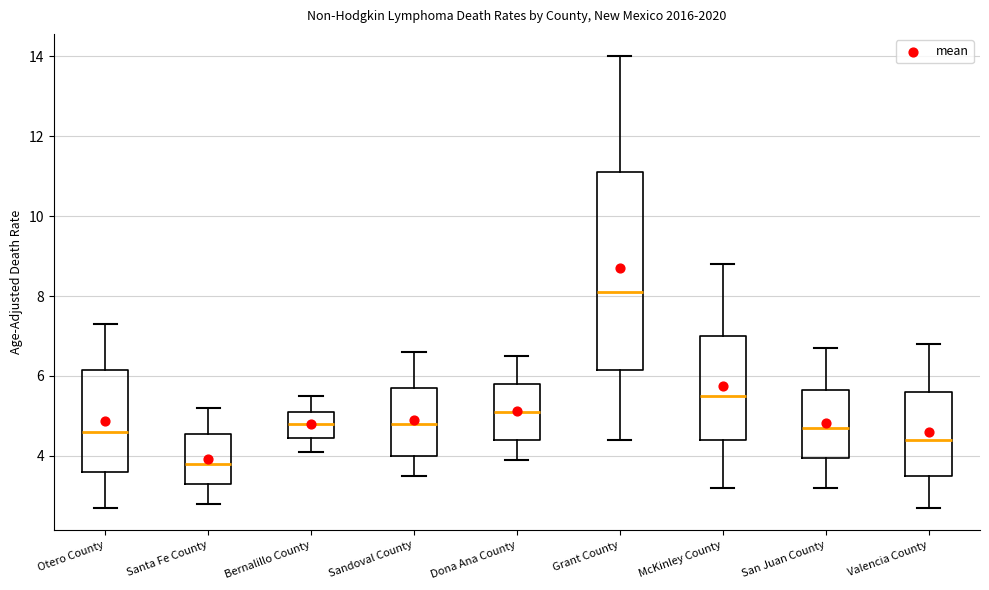

Reading left to right, read every box against the y-axis: the position of its median line, the range the box covers, and the ends of its whiskers. The values are not printed on the chart, so give them approximately, as read against the axis.

Otero County: median 4.6, box 3.6 to 6.2, whiskers 2.8 to 7.4
Santa Fe County: median 3.8, box 3.4 to 4.6, whiskers 2.8 to 5.2
Bernalillo County: median 4.8, box 4.4 to 5.2, whiskers 4.2 to 5.6
Sandoval County: median 4.8, box 4.0 to 5.8, whiskers 3.6 to 6.6
Dona Ana County: median 5.2, box 4.4 to 5.8, whiskers 4.0 to 6.6
Grant County: median 8.2, box 6.2 to 11.2, whiskers 4.4 to 14.0
McKinley County: median 5.6, box 4.4 to 7.0, whiskers 3.2 to 8.8
San Juan County: median 4.8, box 4.0 to 5.6, whiskers 3.2 to 6.8
Valencia County: median 4.4, box 3.6 to 5.6, whiskers 2.8 to 6.8